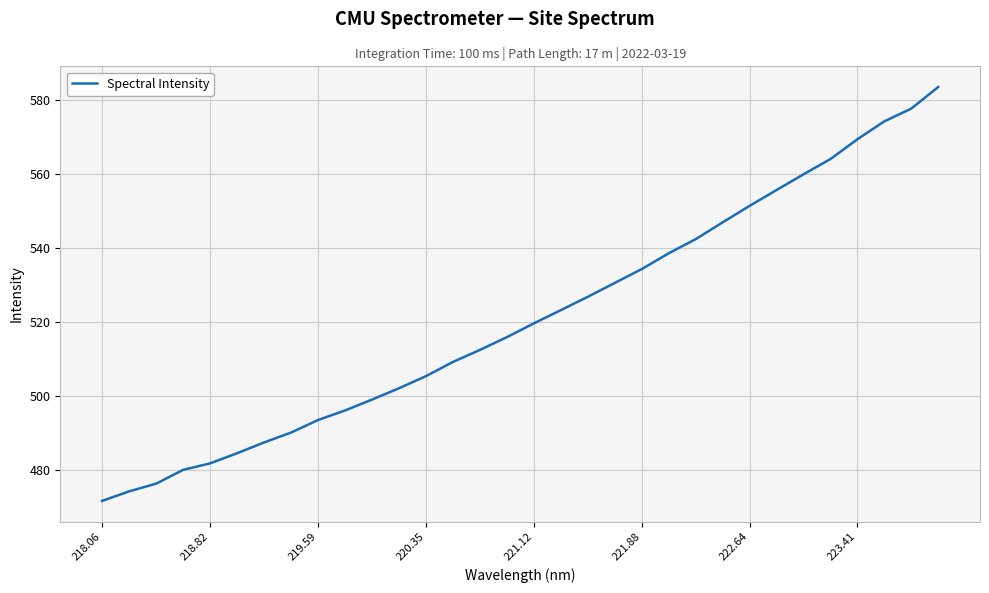

What is the difference between the maximum and minimum values?

111.8